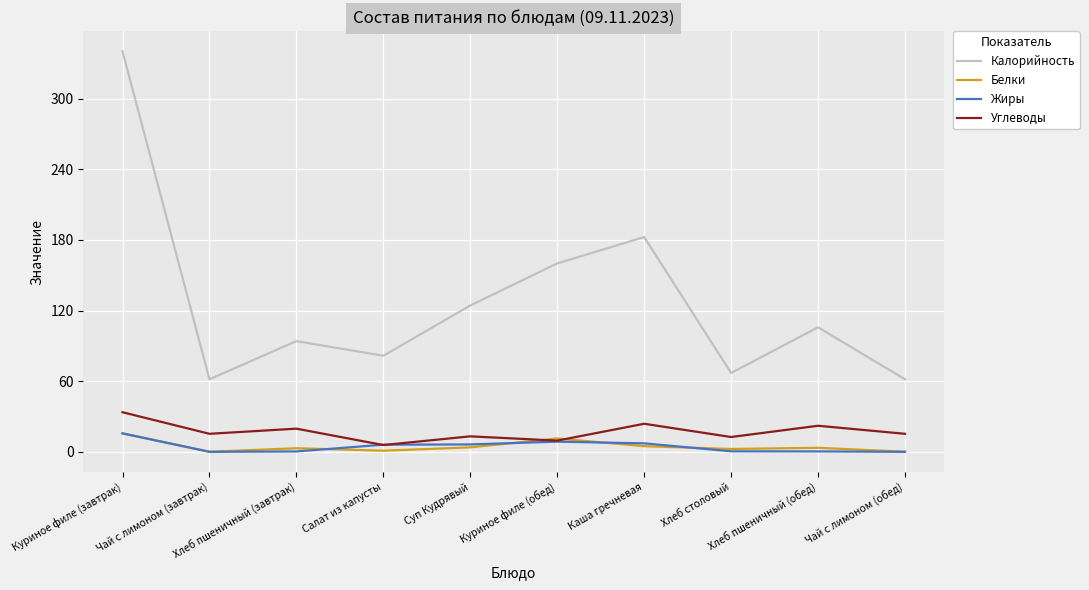

True or false: Калорийность and Углеводы cross at least once.

False